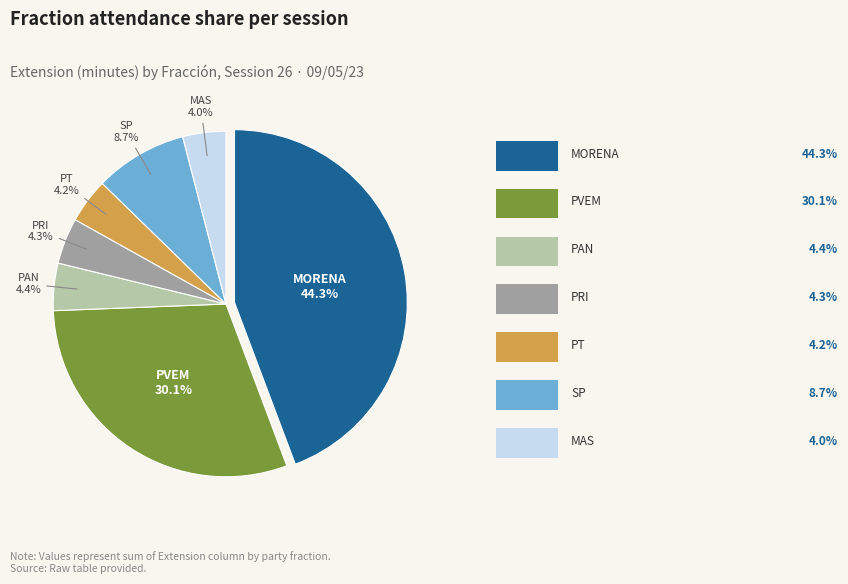

Is there any slice that represents more than half of the pie?

No